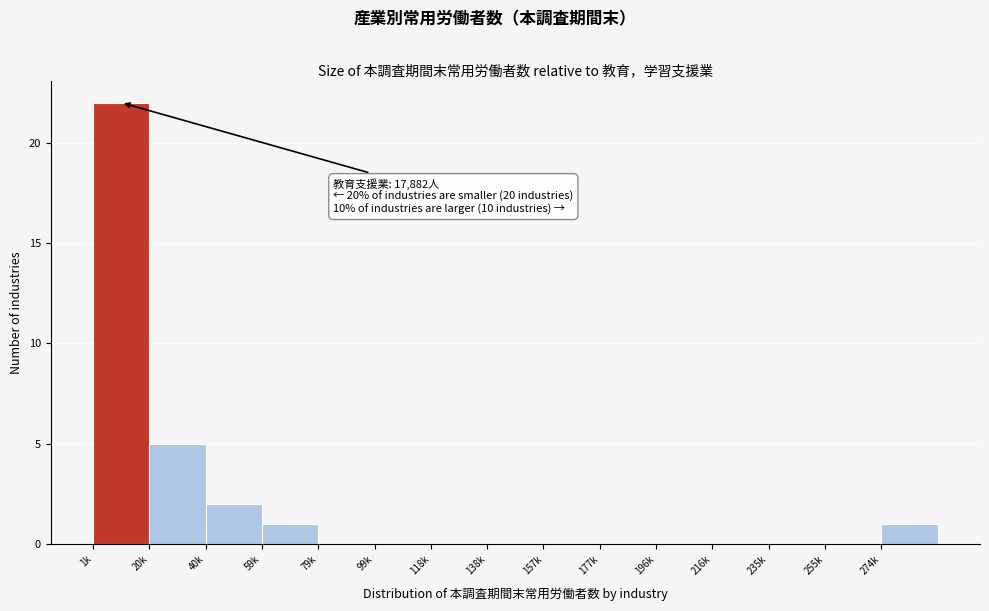

Reading right to left, transcribe all the data shown in this chart.

274k=1	255k=0	235k=0	216k=0	196k=0	177k=0	157k=0	138k=0	118k=0	99k=0	79k=0	59k=1	40k=2	20k=5	1k=22